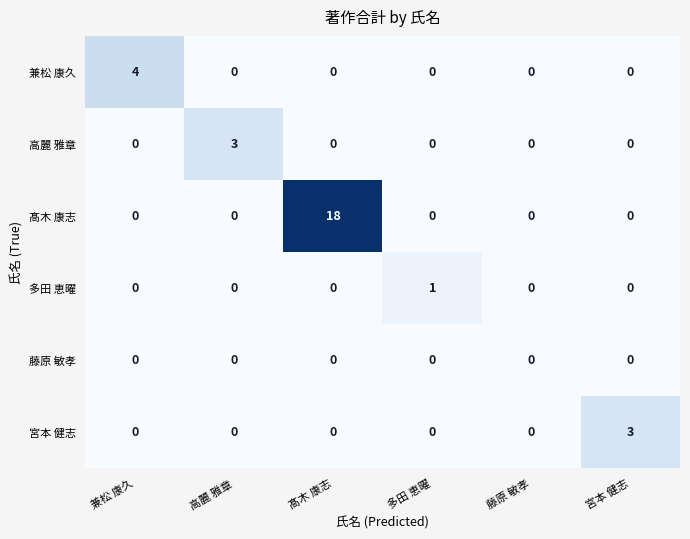

Between 兼松 康久 and 宮本 健志, which series saw the biggest shift?

兼松 康久